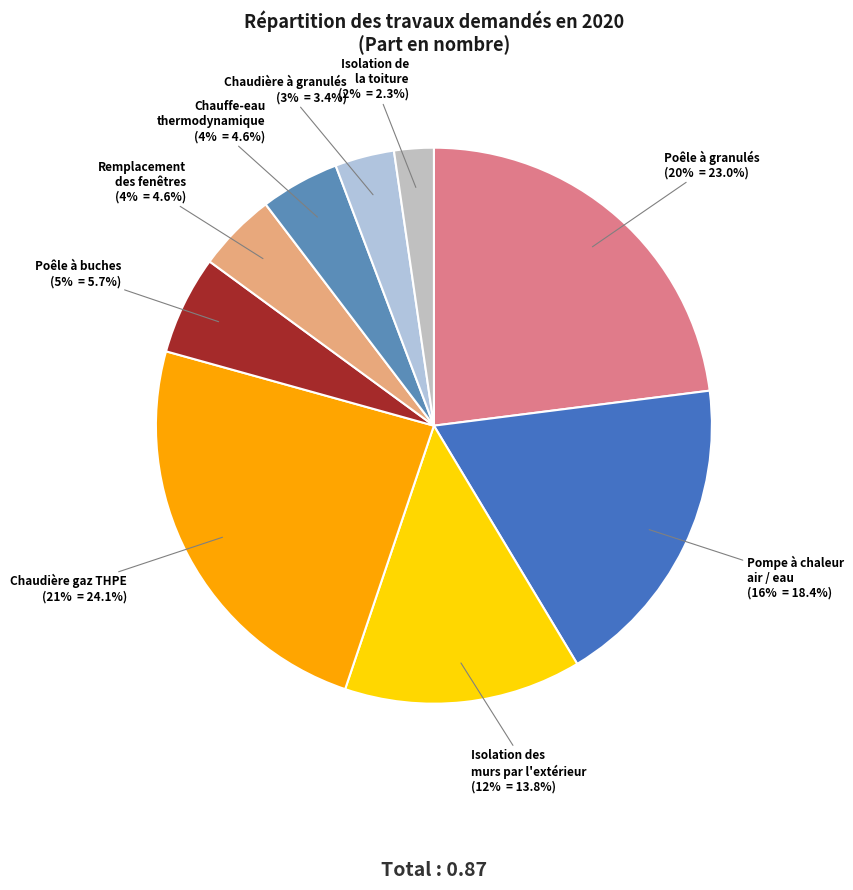

Which has a higher value, Poêle à granulés or Isolation de la toiture?

Poêle à granulés